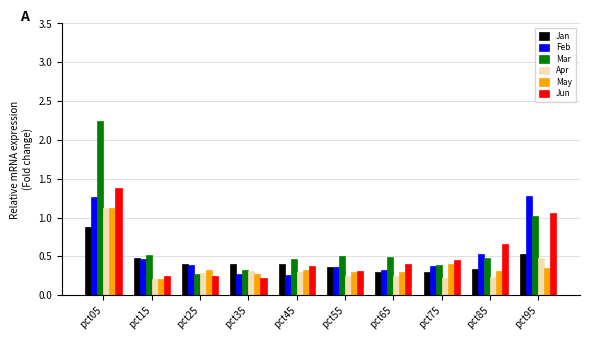

How many groups of bars are there?

10